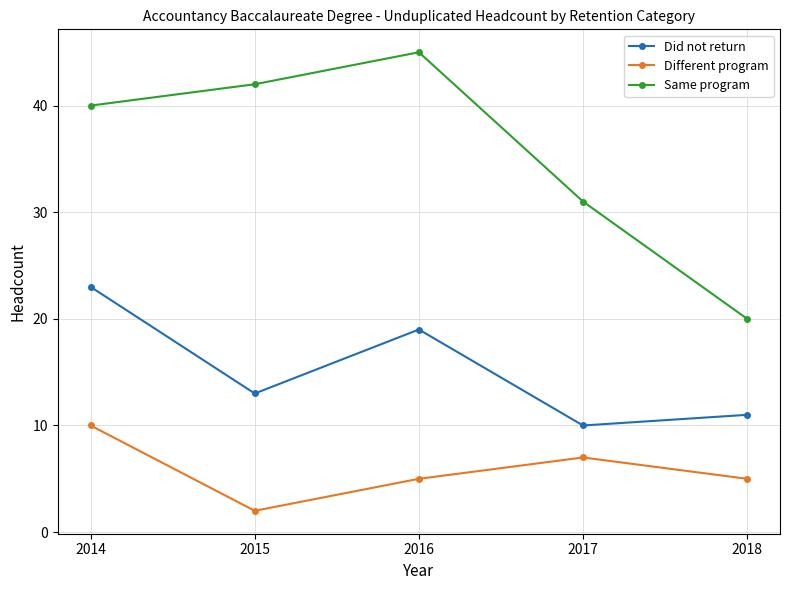

List the series in order of their peak value, highest first.

Same program, Did not return, Different program